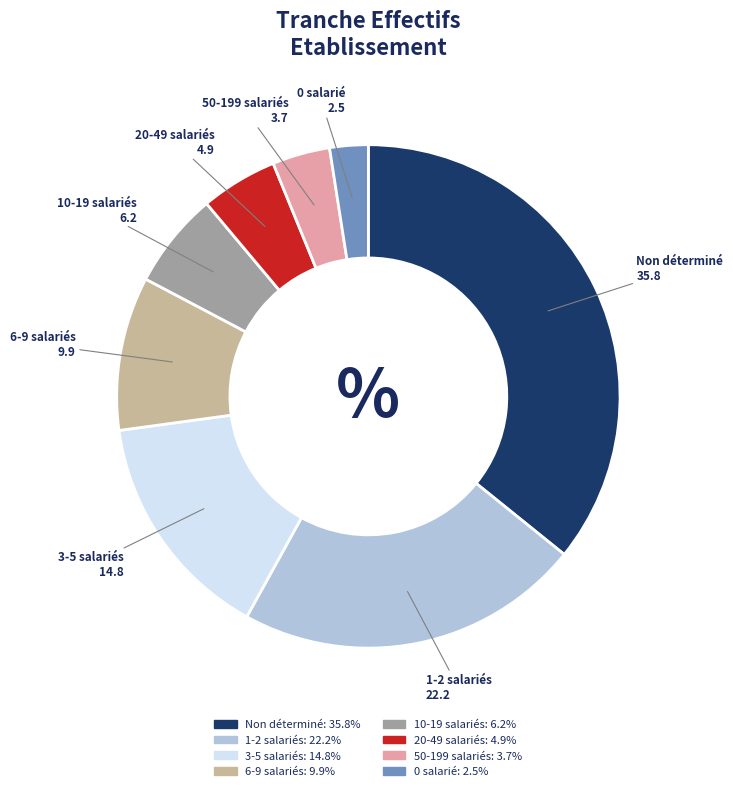

Count the number of slices in the pie.

8